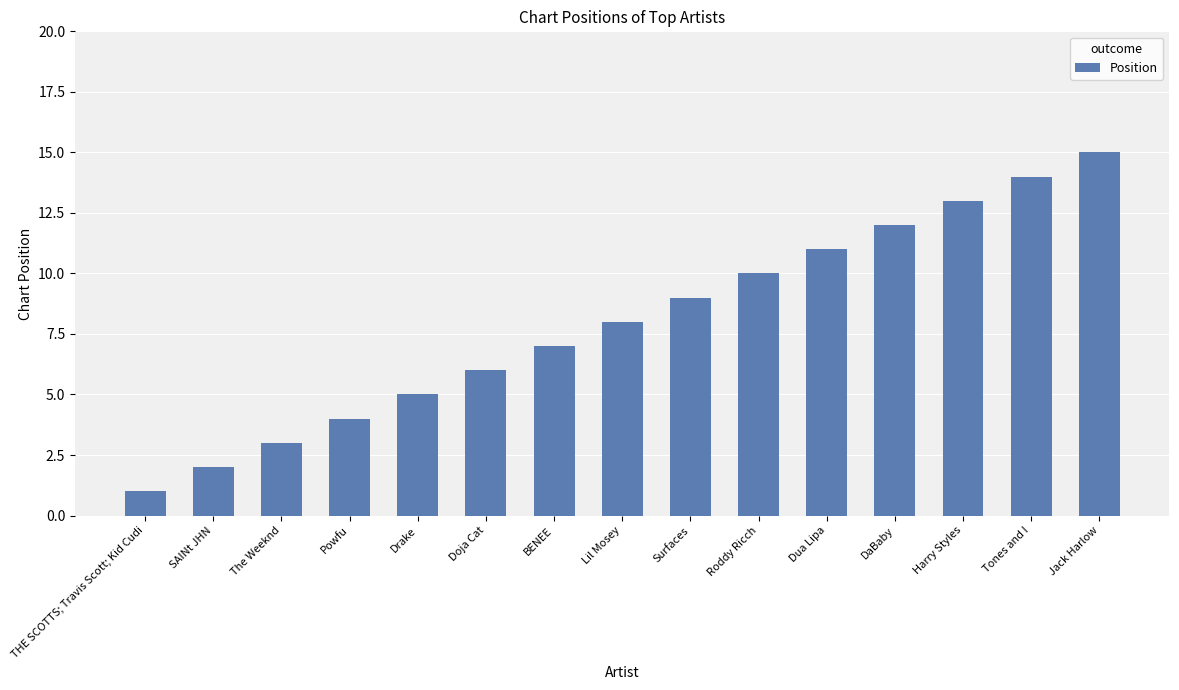

What is the label of the 11th bar from the right?

Drake